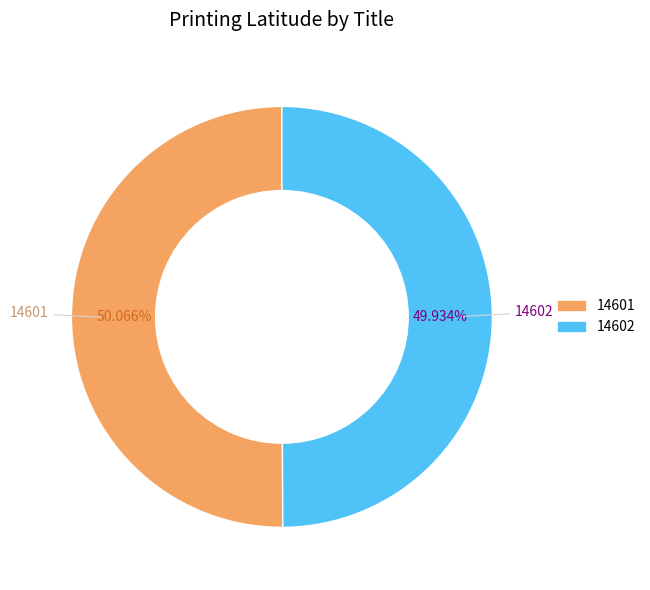

Combined, what portion of the pie is 14602 and 14601?

100.0%